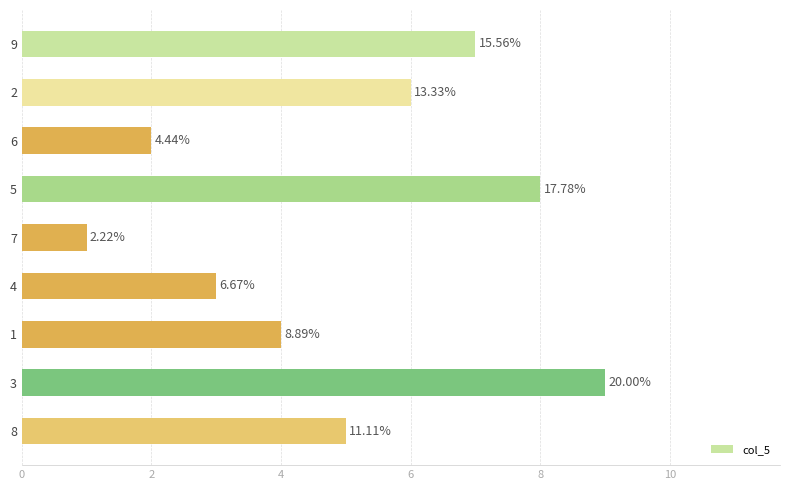

Does the chart contain any negative values?

No